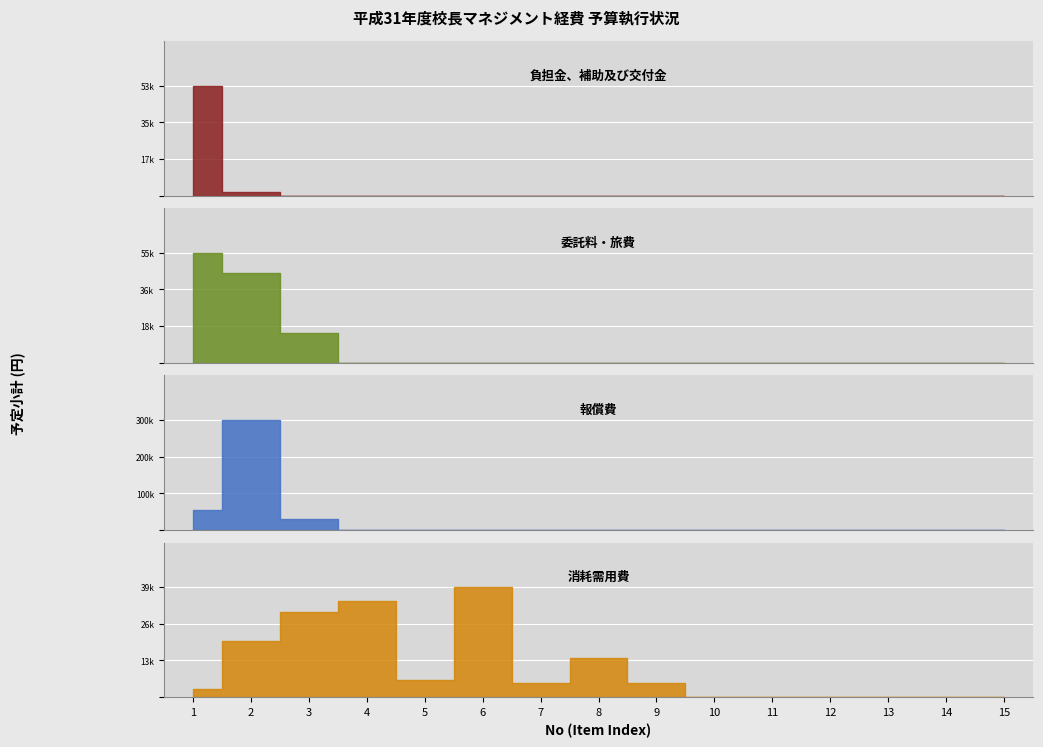

Does the chart contain stacked bars?

No